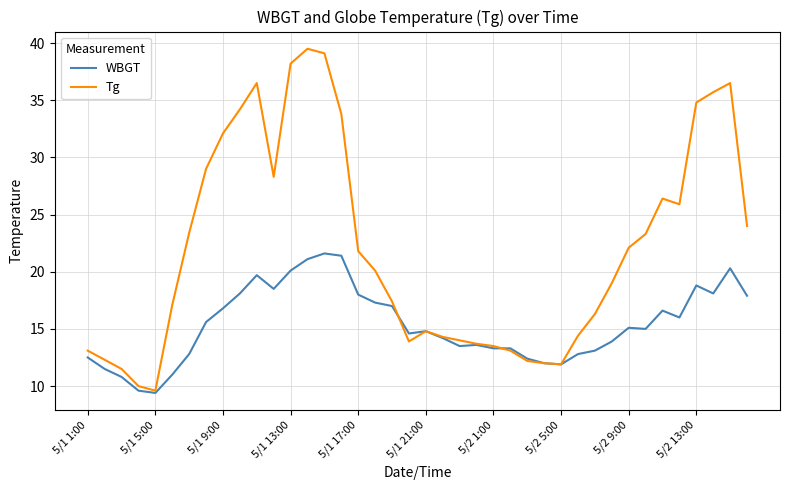

What is the maximum value for Tg?

39.5